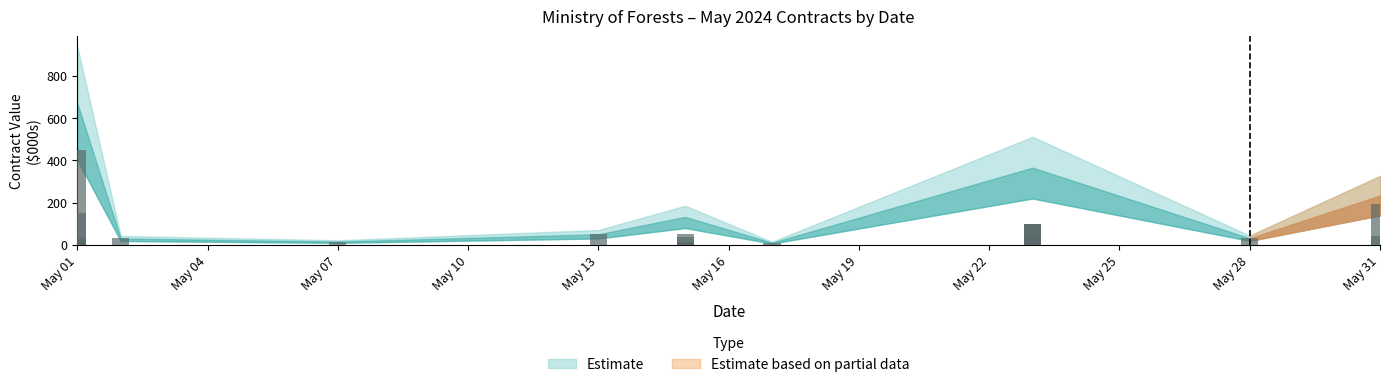

How many data points are less than 31?

11